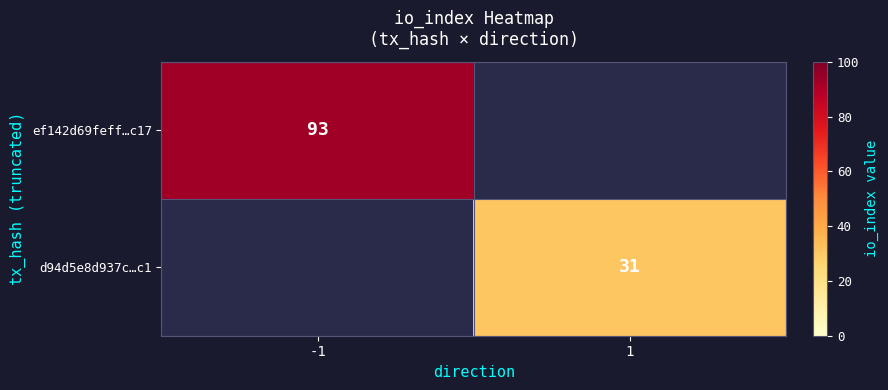

The value of d94d5e8d937c…c1 at 1 is 51. True or false?

False